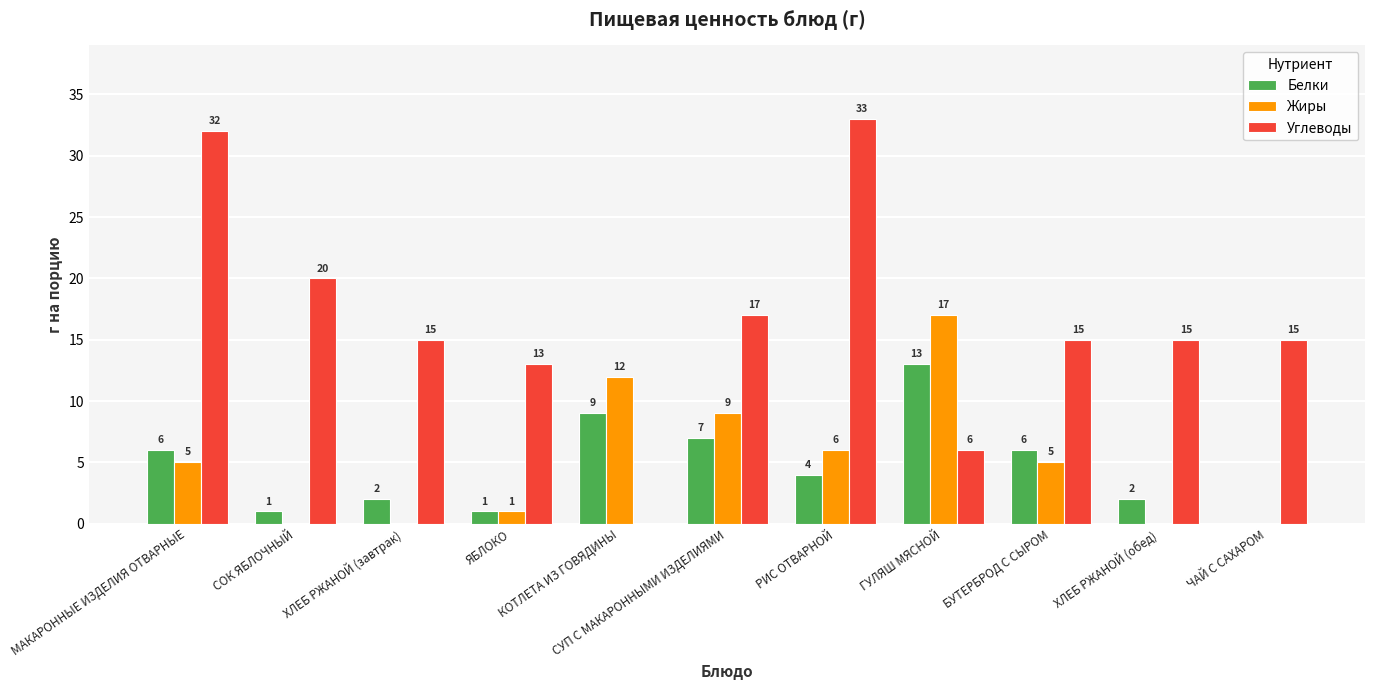

Which series has the largest total across all categories?

Углеводы